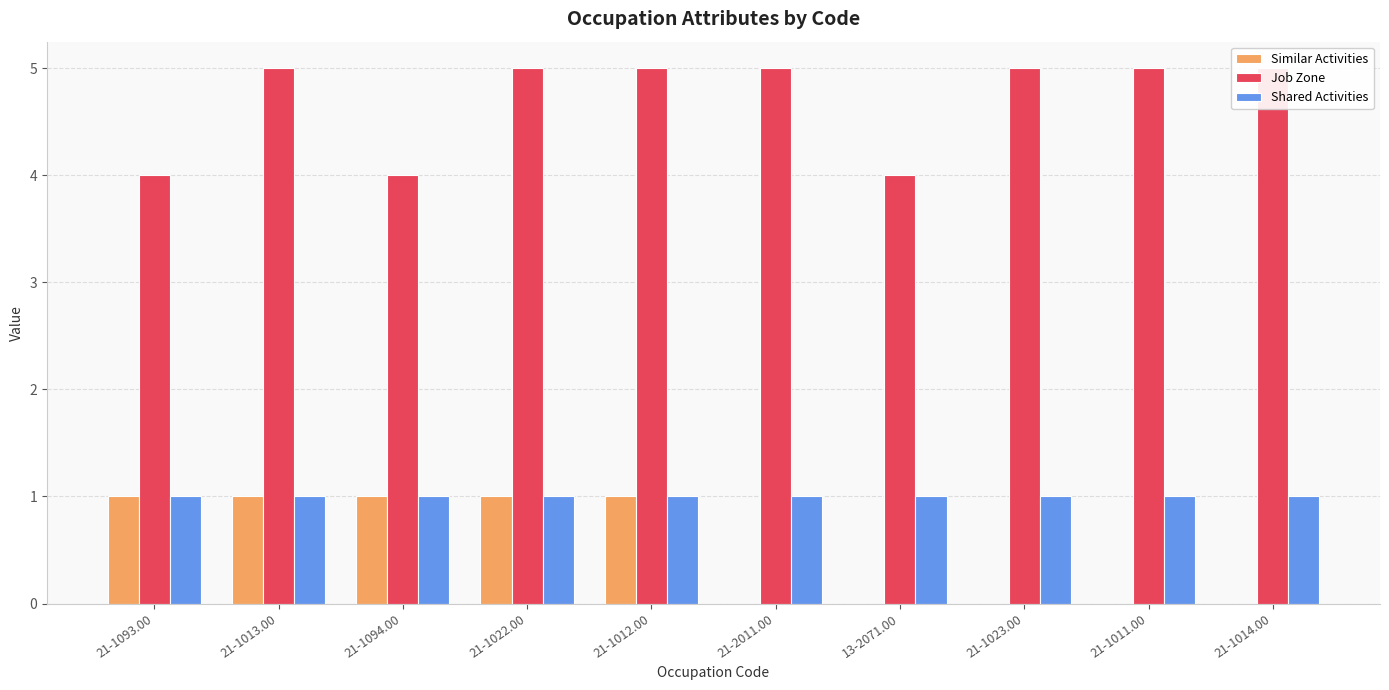

Between 21-1093.00 and 21-1011.00, which series saw the biggest shift?

Similar Activities